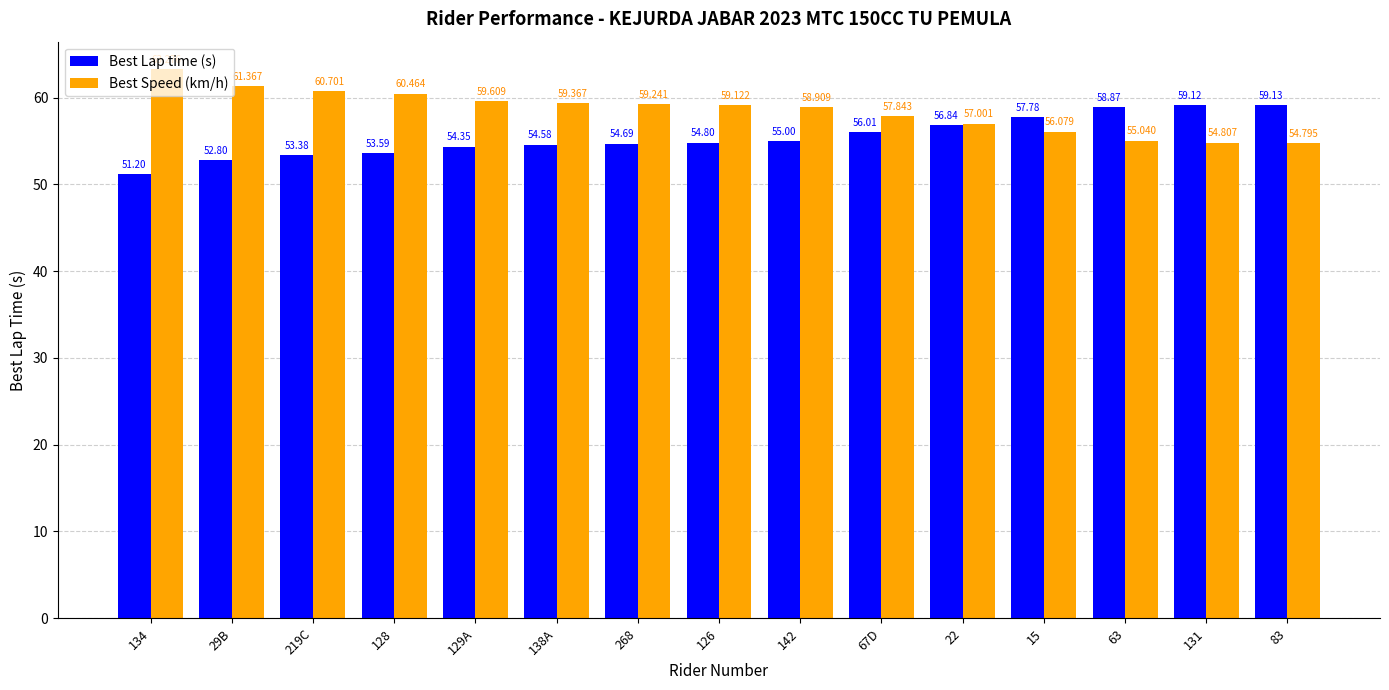

How many distinct data groups are displayed?

2